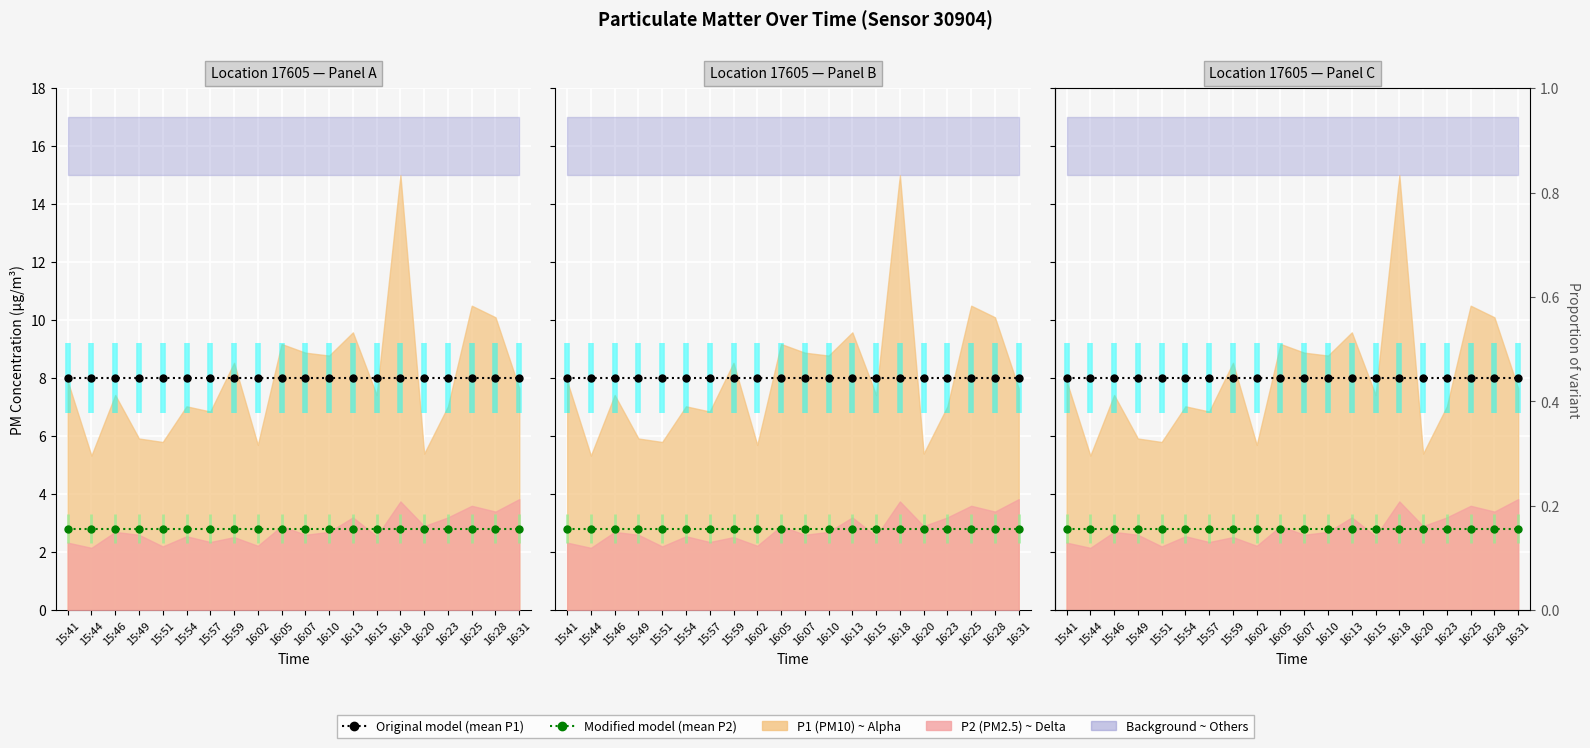

Reading left to right, extract all data points from this chart.

Original model: 15:41=8.0	15:44=8.0	15:46=8.0	15:49=8.0	15:51=8.0	15:54=8.0	15:57=8.0	15:59=8.0	16:02=8.0	16:05=8.0	16:07=8.0	16:10=8.0	16:13=8.0	16:15=8.0	16:18=8.0	16:20=8.0	16:23=8.0	16:25=8.0	16:28=8.0	16:31=8.0
Modified model: 15:41=2.8	15:44=2.8	15:46=2.8	15:49=2.8	15:51=2.8	15:54=2.8	15:57=2.8	15:59=2.8	16:02=2.8	16:05=2.8	16:07=2.8	16:10=2.8	16:13=2.8	16:15=2.8	16:18=2.8	16:20=2.8	16:23=2.8	16:25=2.8	16:28=2.8	16:31=2.8